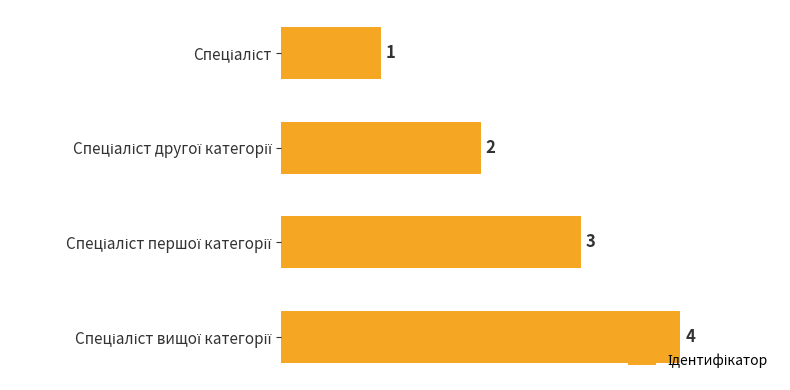

What is the greatest value displayed?

4